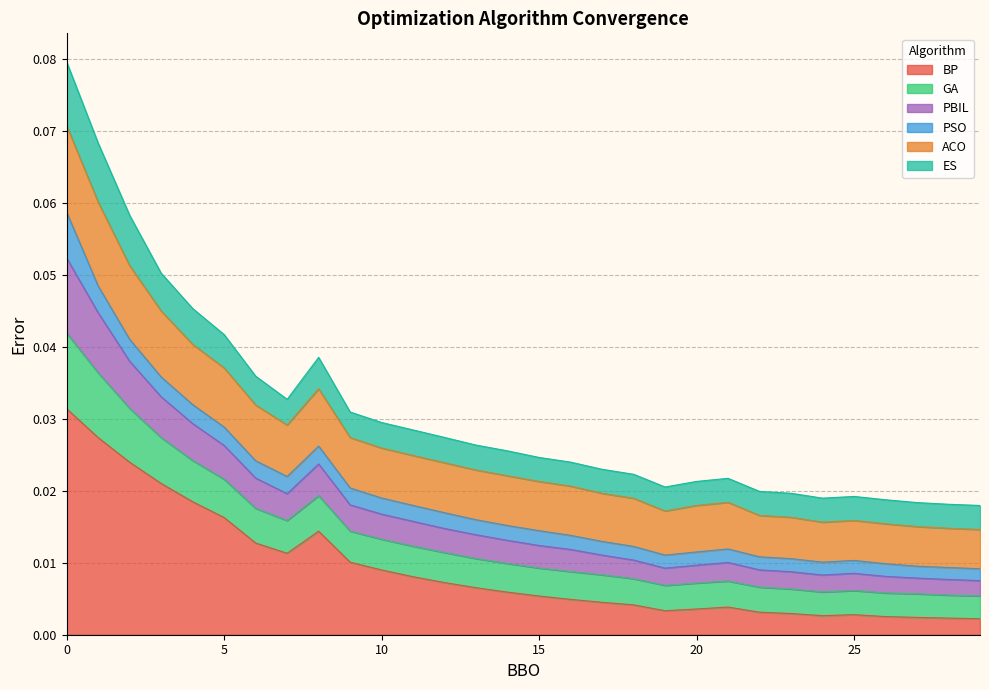

Does the chart display data point markers on the line(s)?

No